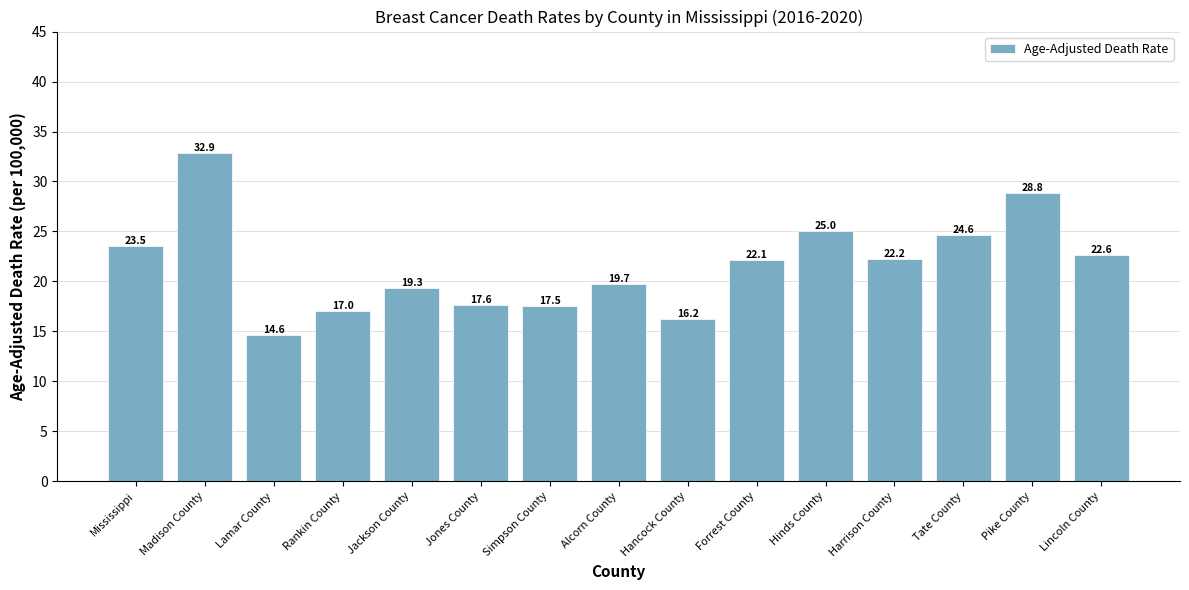

Rank the categories by value from highest to lowest.

Madison County, Pike County, Hinds County, Tate County, Mississippi, Lincoln County, Harrison County, Forrest County, Alcorn County, Jackson County, Jones County, Simpson County, Rankin County, Hancock County, Lamar County